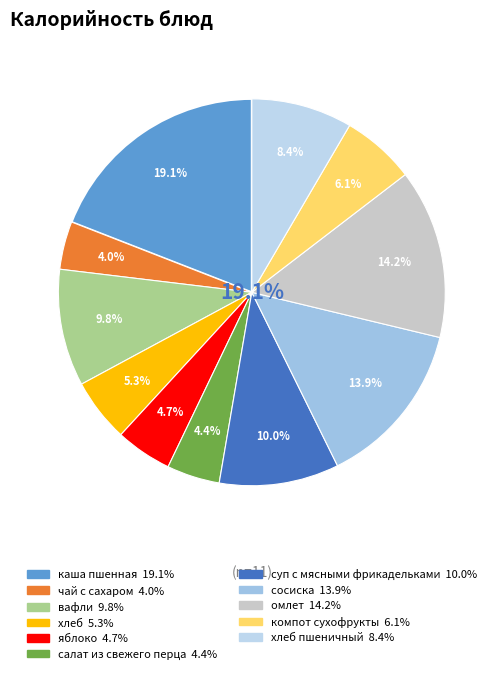

Is there a majority slice in this chart?

No